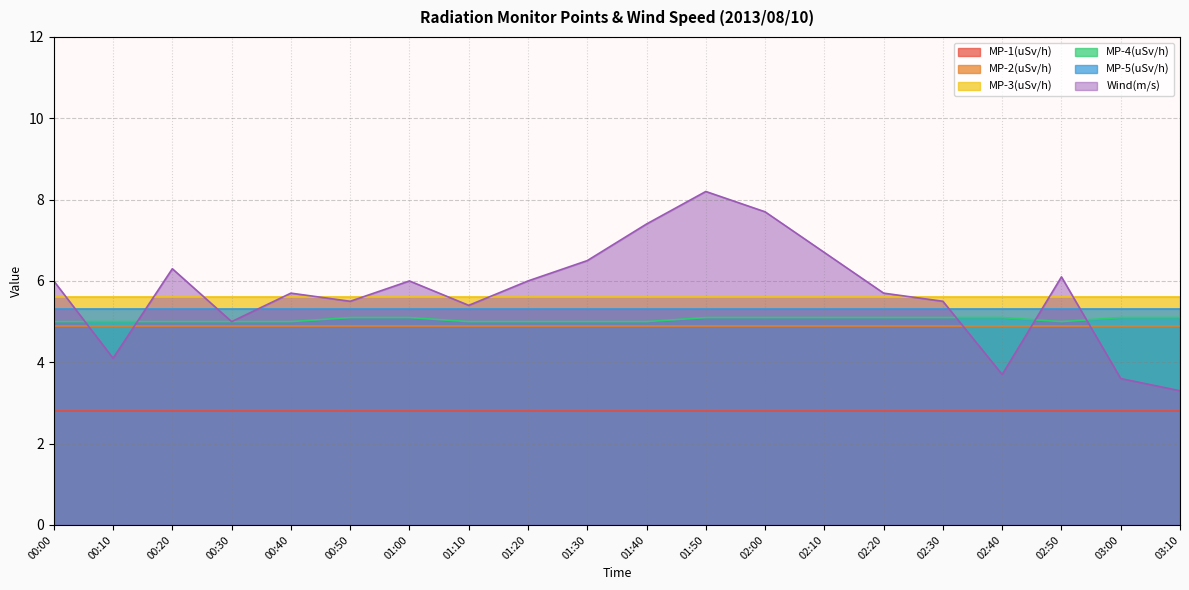

True or false: MP-5(uSv/h) has more than 0 points higher than both neighbors.

False